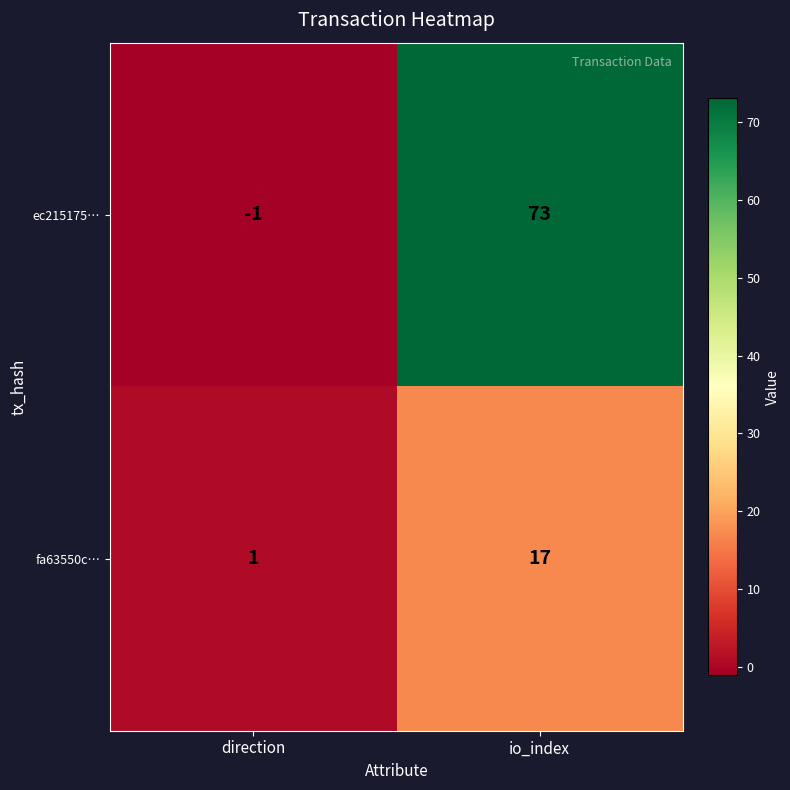

What is the greatest value displayed?

73